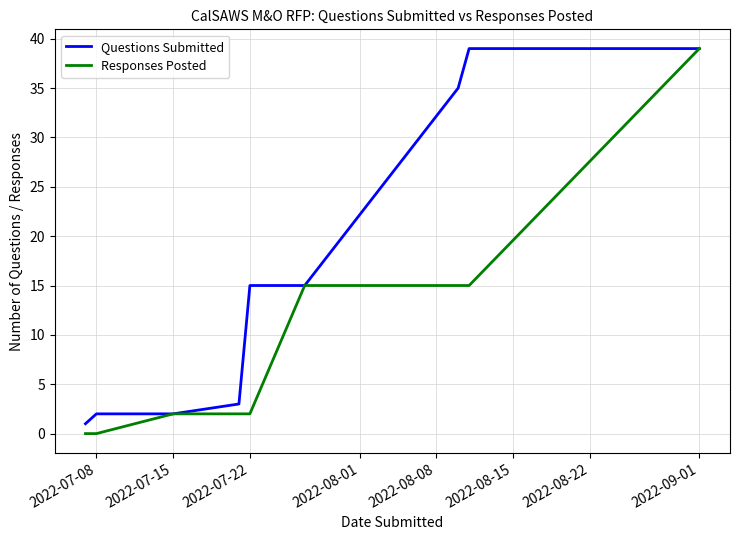

Which series has the largest total across all categories?

Questions Submitted